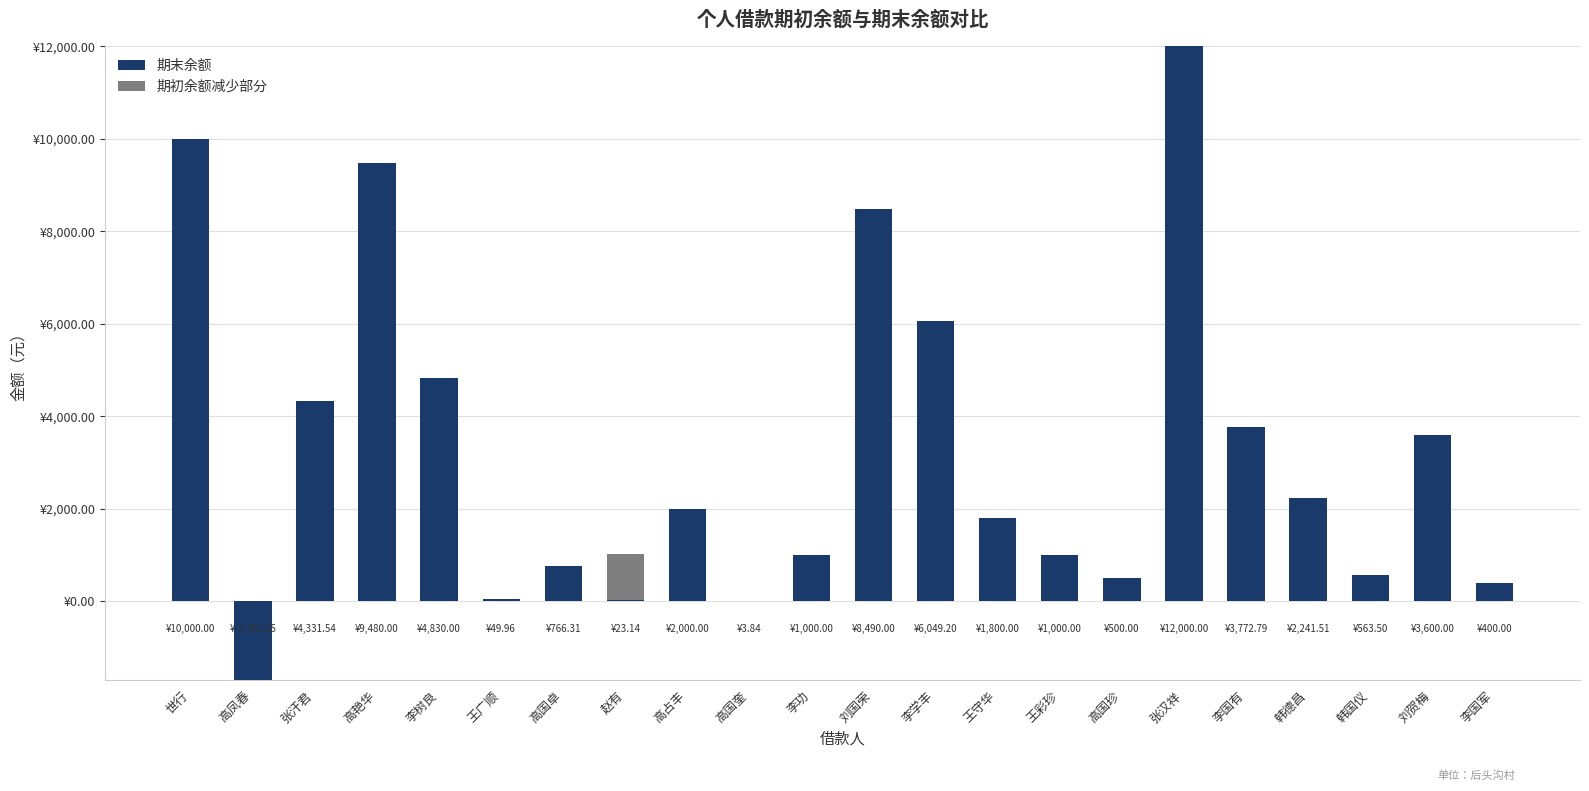

At which label does 期末余额 first exceed 2000?

世行